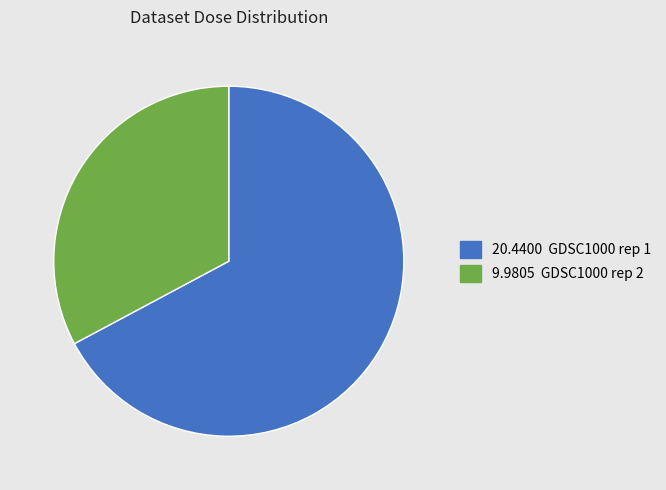

Count the number of slices in the pie.

2